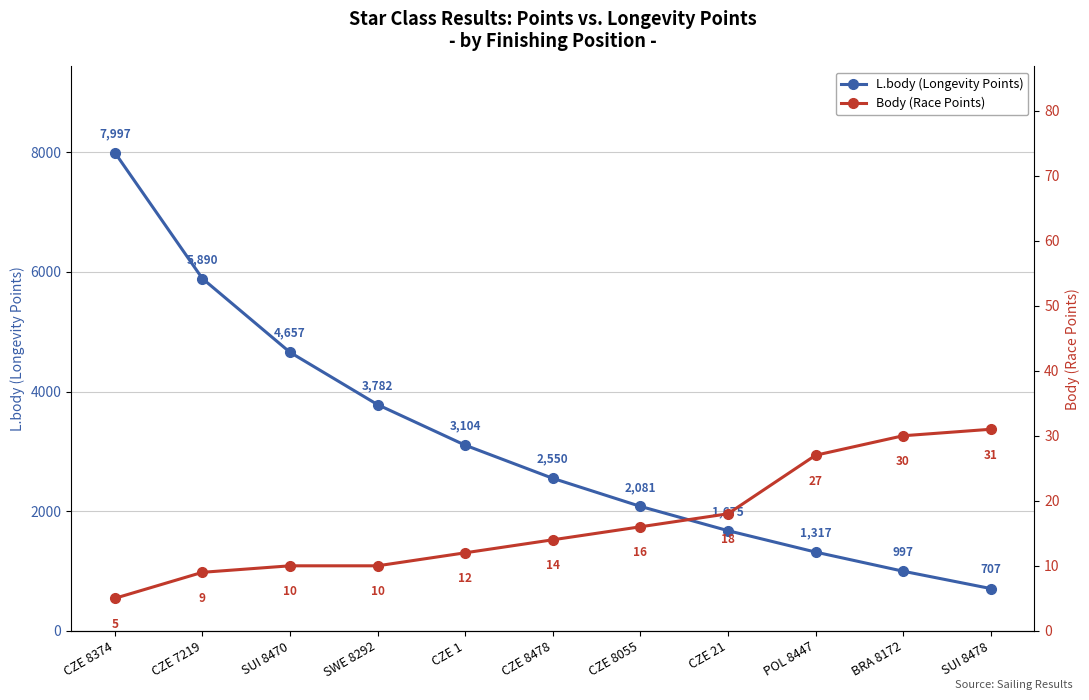

Which series has the largest total across all categories?

L.body (Longevity Points)